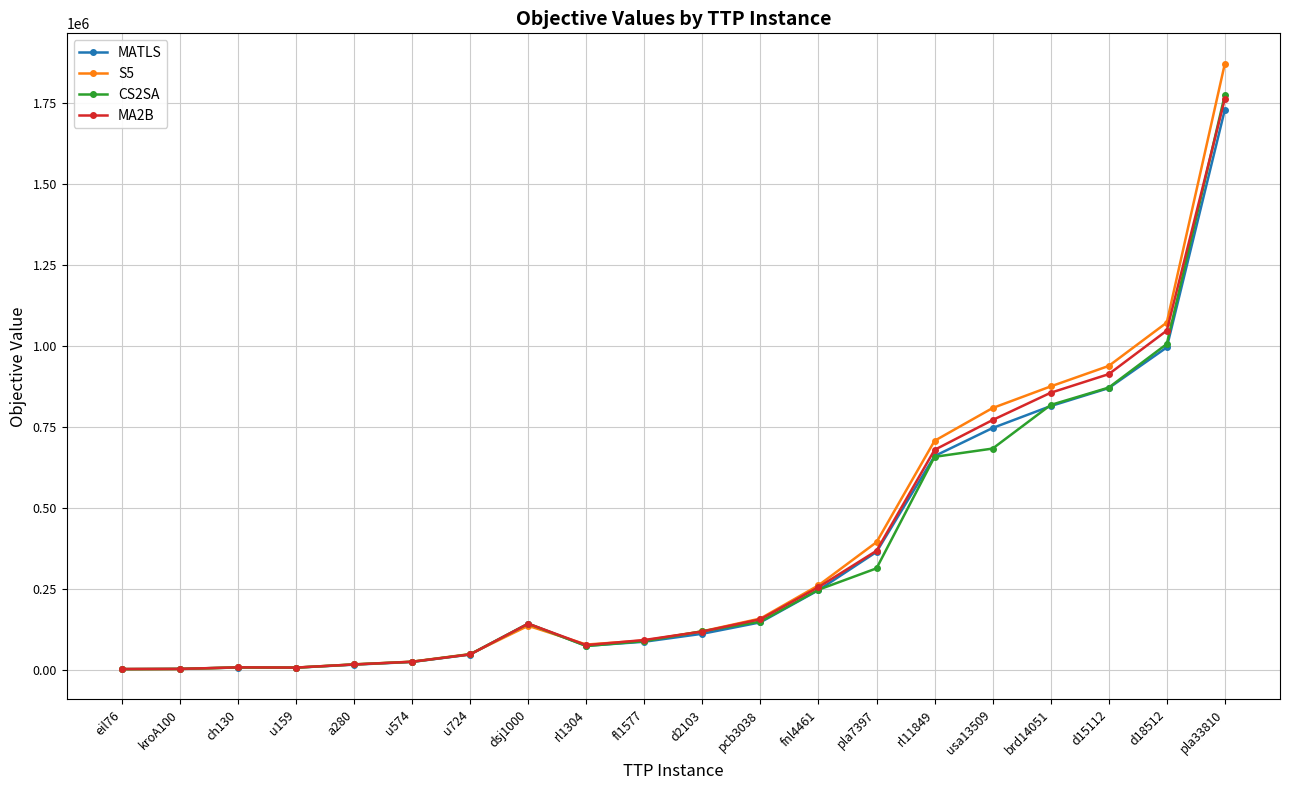

True or false: MATLS has more than 1 points higher than both neighbors.

True